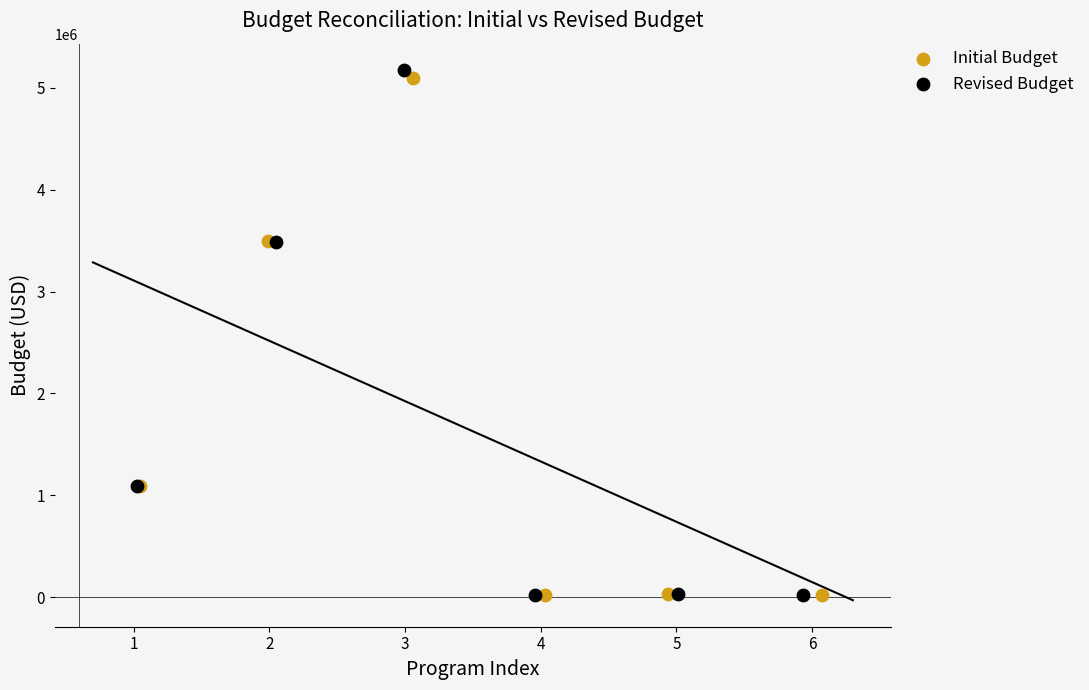

Which series has the largest Y range (max minus min)?

Revised Budget